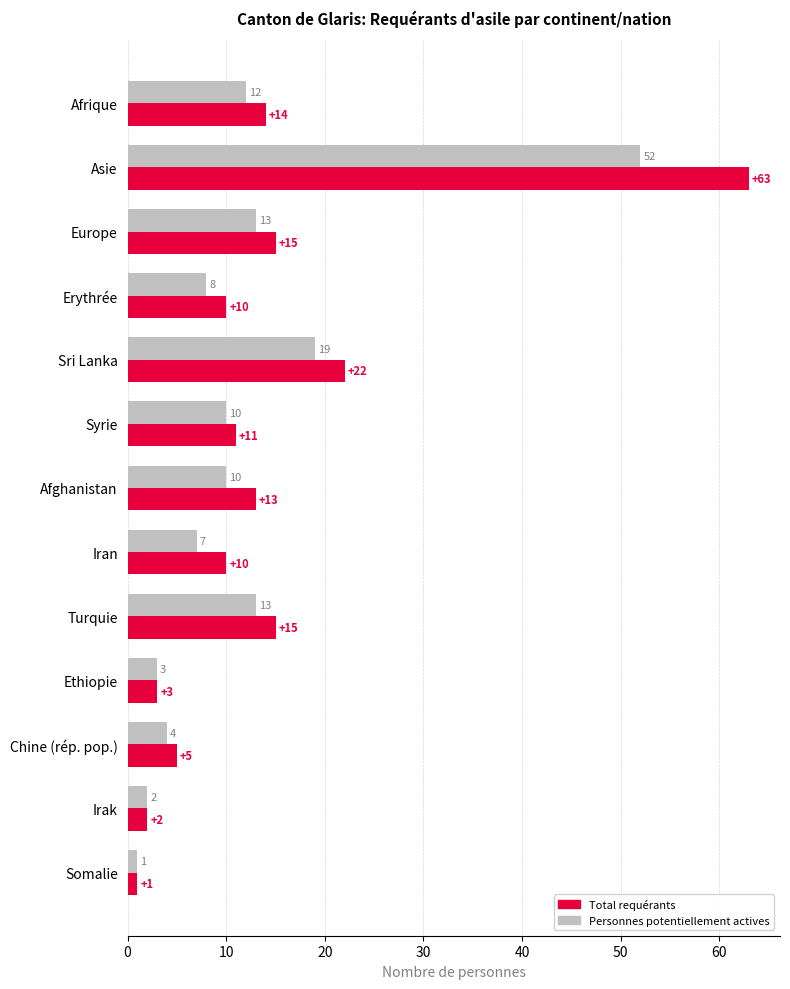

Which category has the highest value in the Total requérants series?

Asie